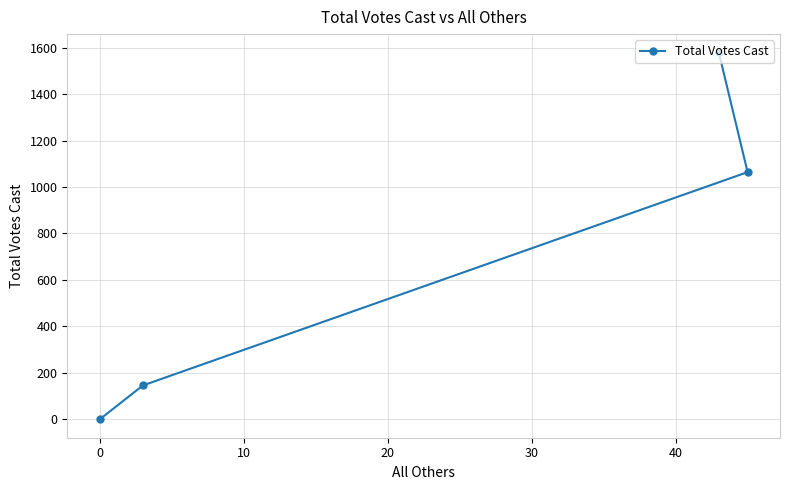

What is the maximum value shown in the chart?

1579